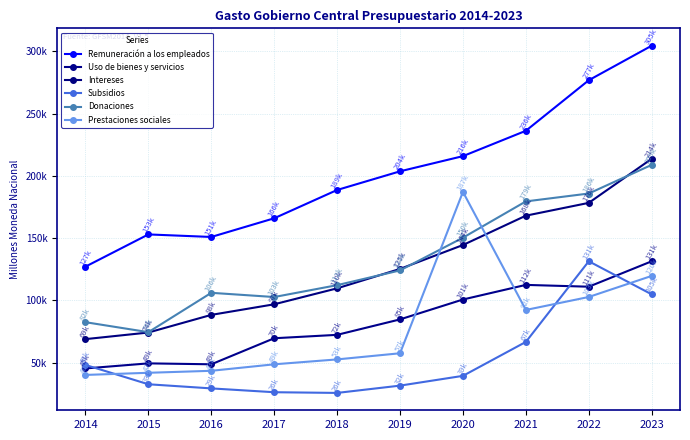

Is this an area chart (filled region under the line)?

No